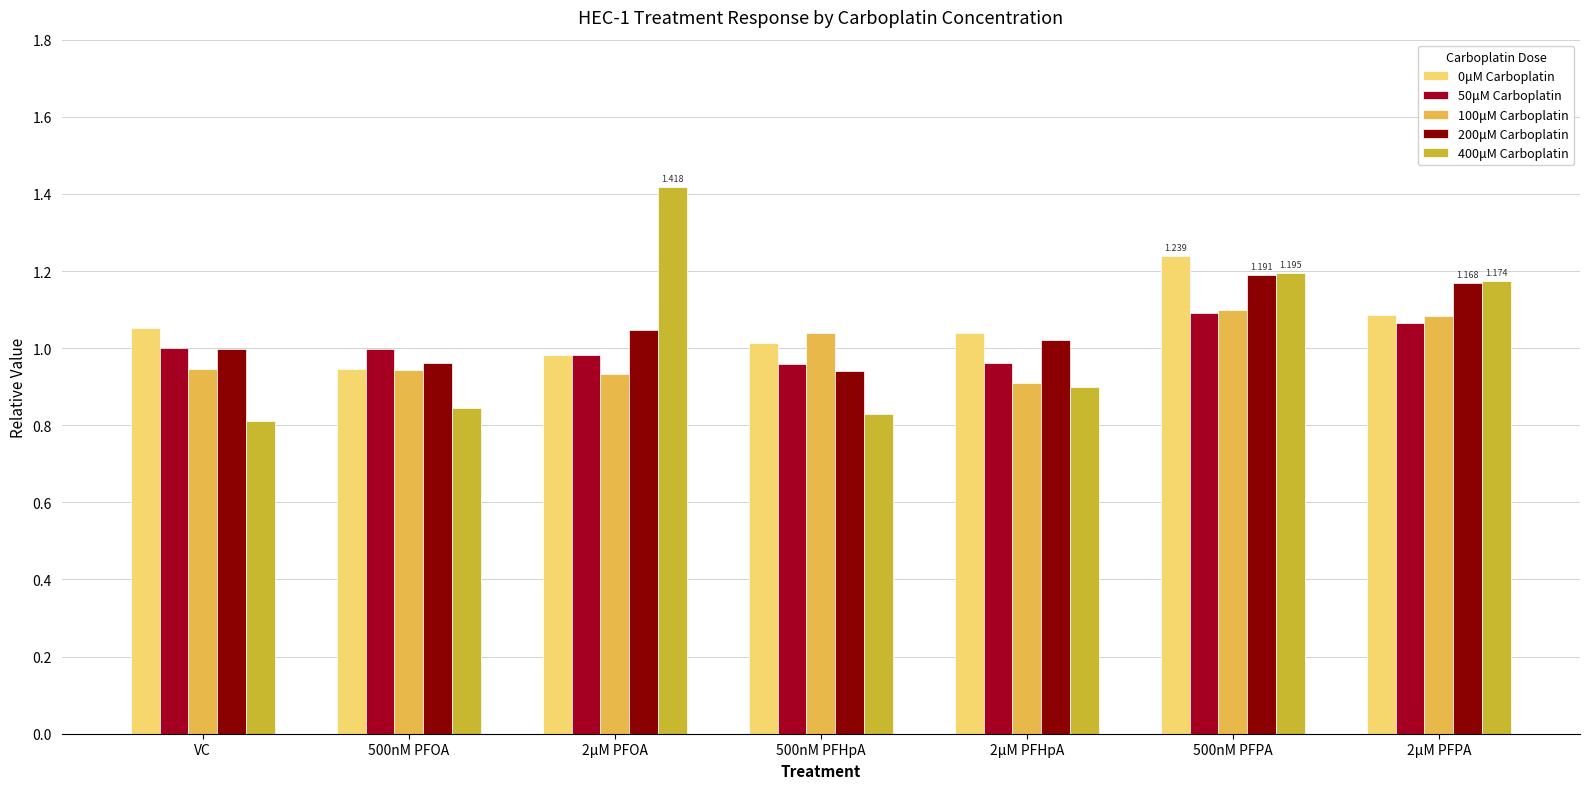

The value of 400μM Carboplatin at 2μM PFHpA is 0.9. True or false?

True